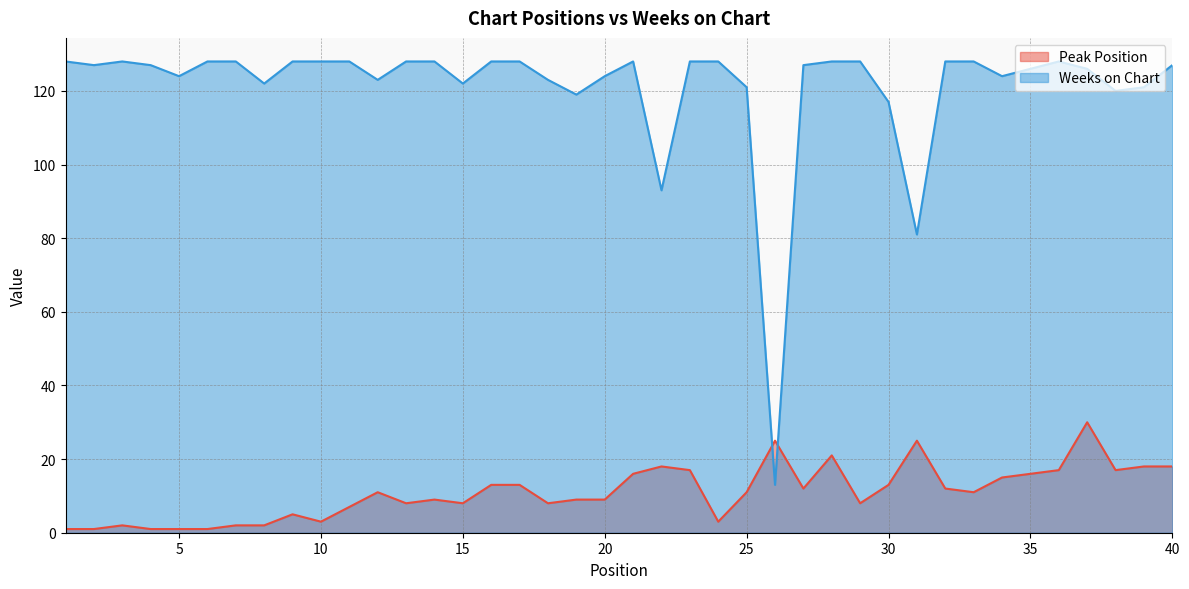

At which category does the chart reach its peak across all series?

1